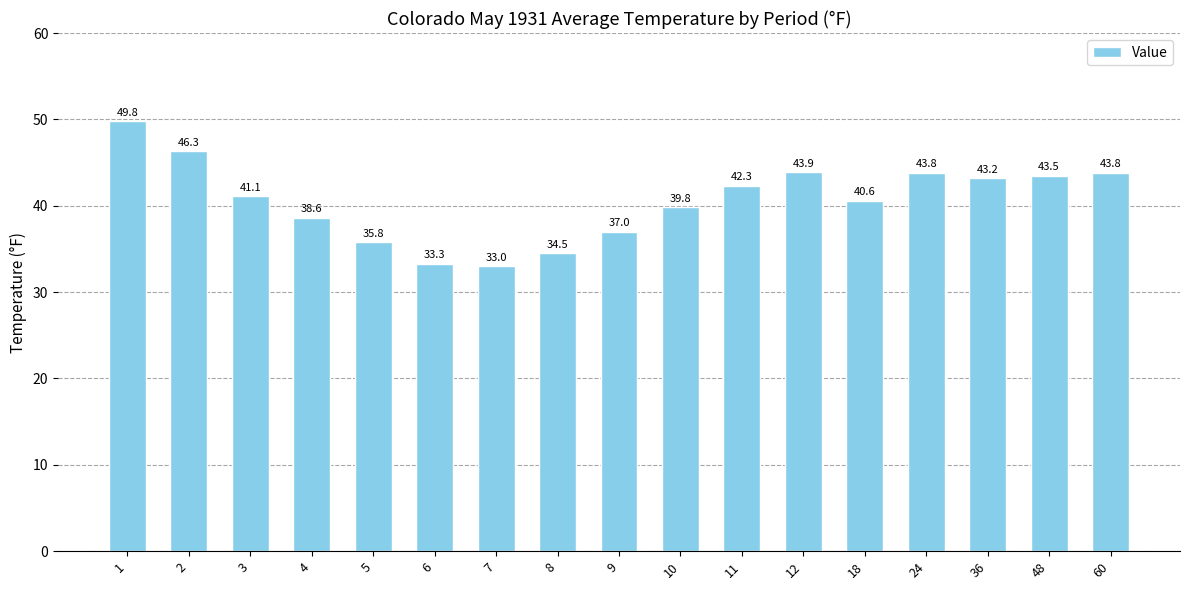

At which label is the value closest to 41?

3